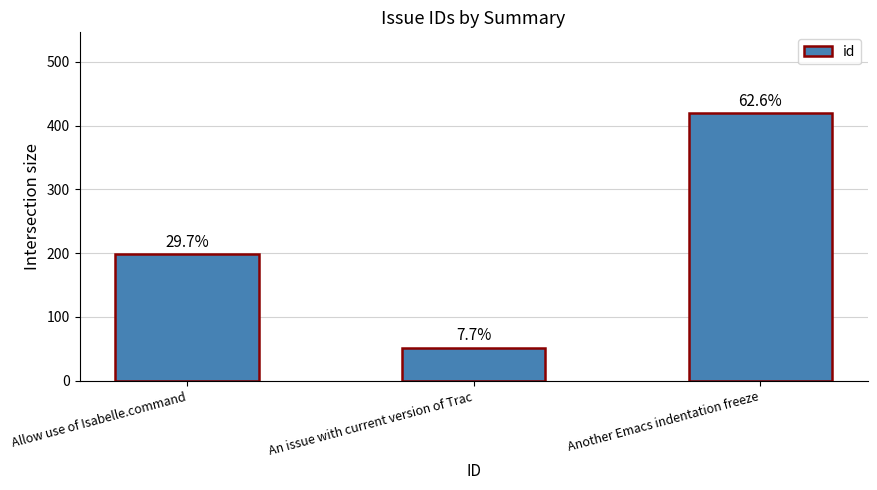

What is the label of the 1st bar from the left?

Allow use of Isabelle.command